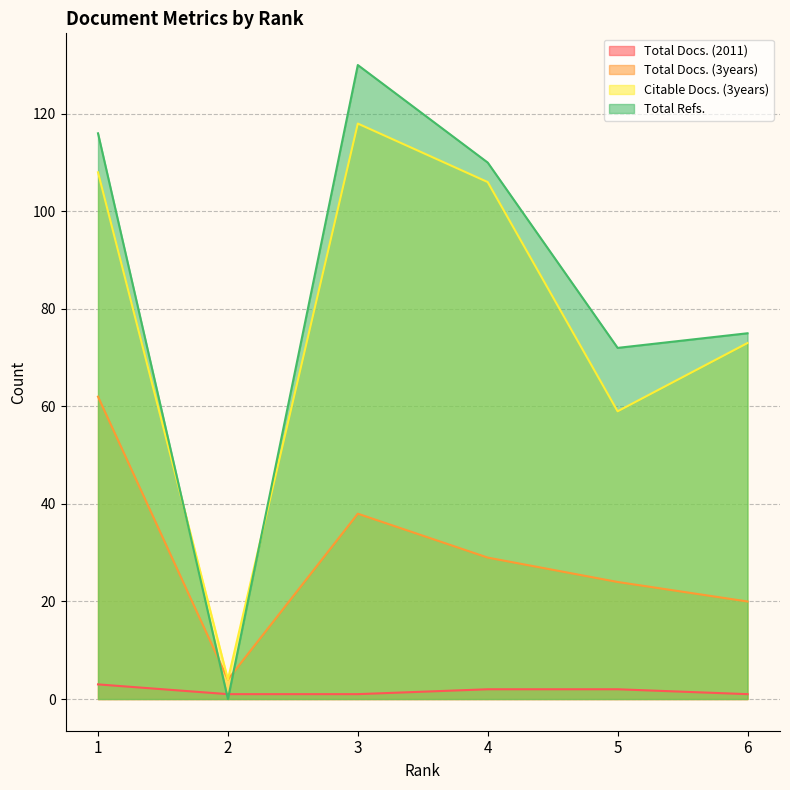

Between 1 and 2, which series saw the biggest shift?

Total Refs.